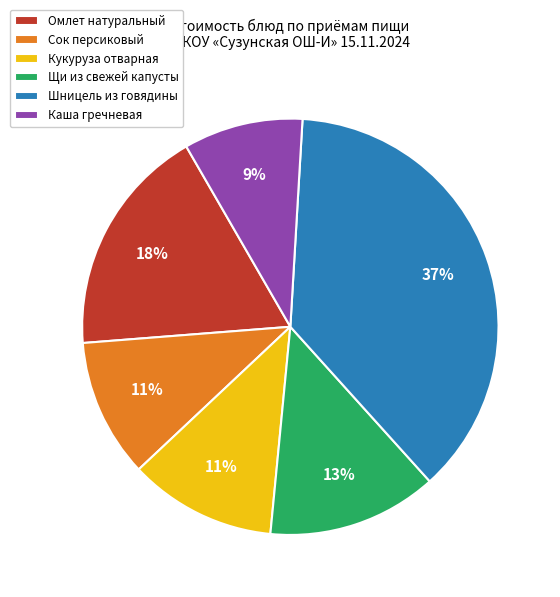

How many slices are in this pie chart?

6